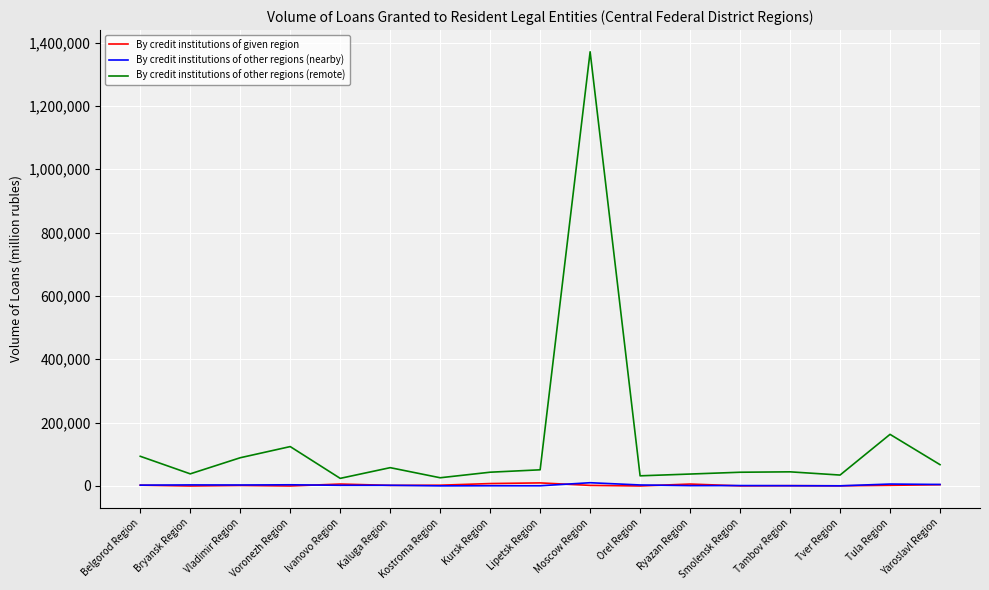

Is it true that By credit institutions of other regions (remote) equals 1370726 at Moscow Region?

True